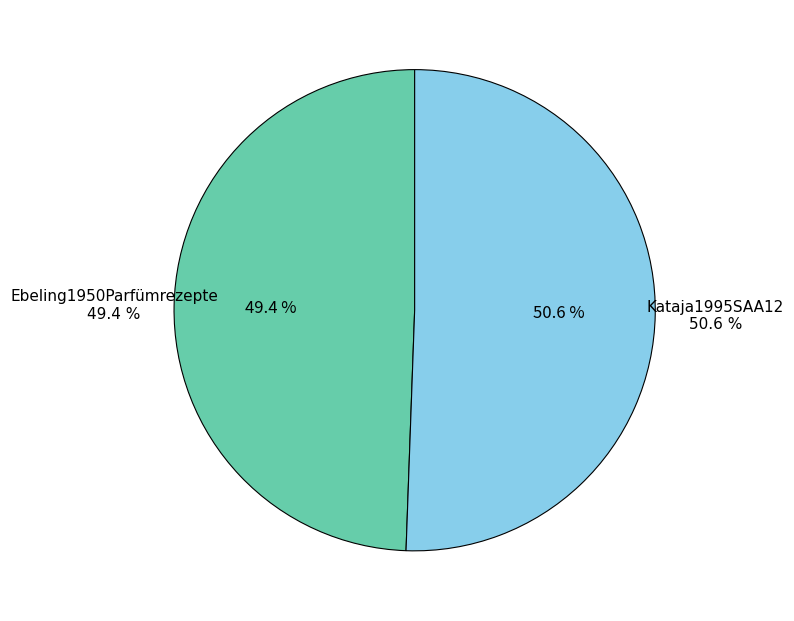

Is Kataja1995SAA12 the majority of the pie?

Yes